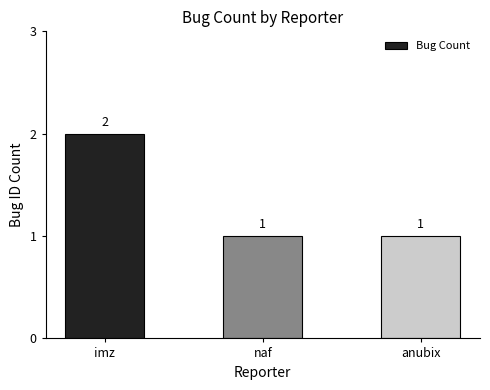

What is the average value?

1